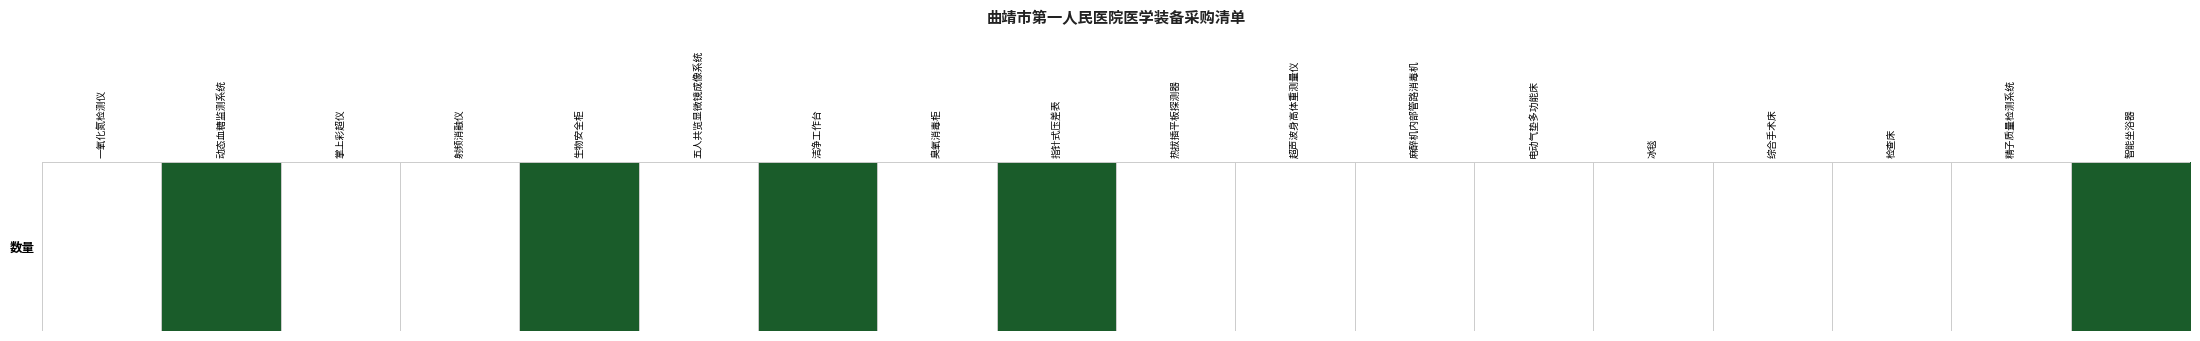

True or false: the data shows 0 at 掌上彩超仪.

True